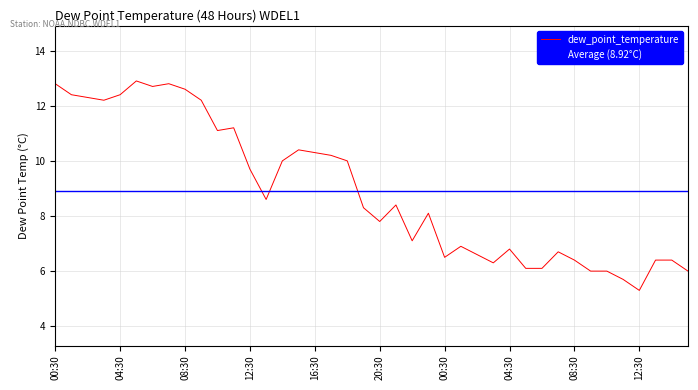

How many interior local valleys (lower than both neighbors) does the data have?

9